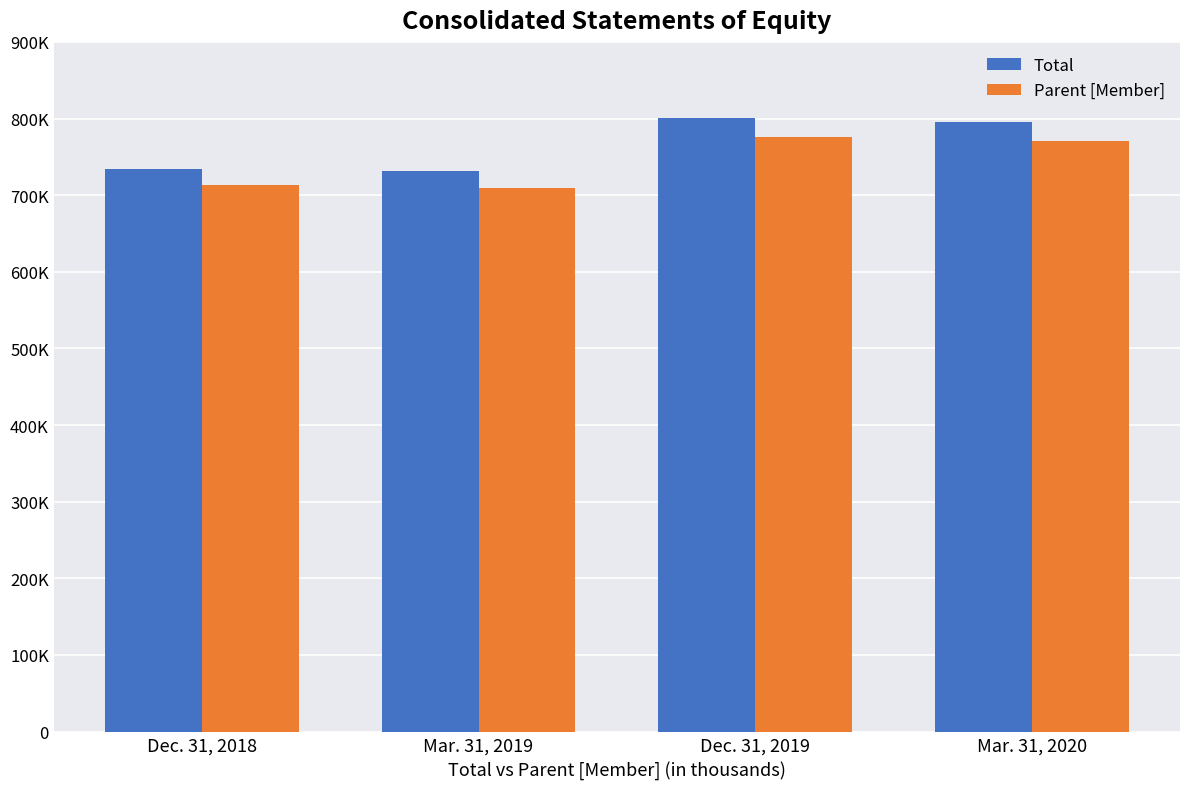

What is the label of the 1st bar from the left?

Dec. 31, 2018